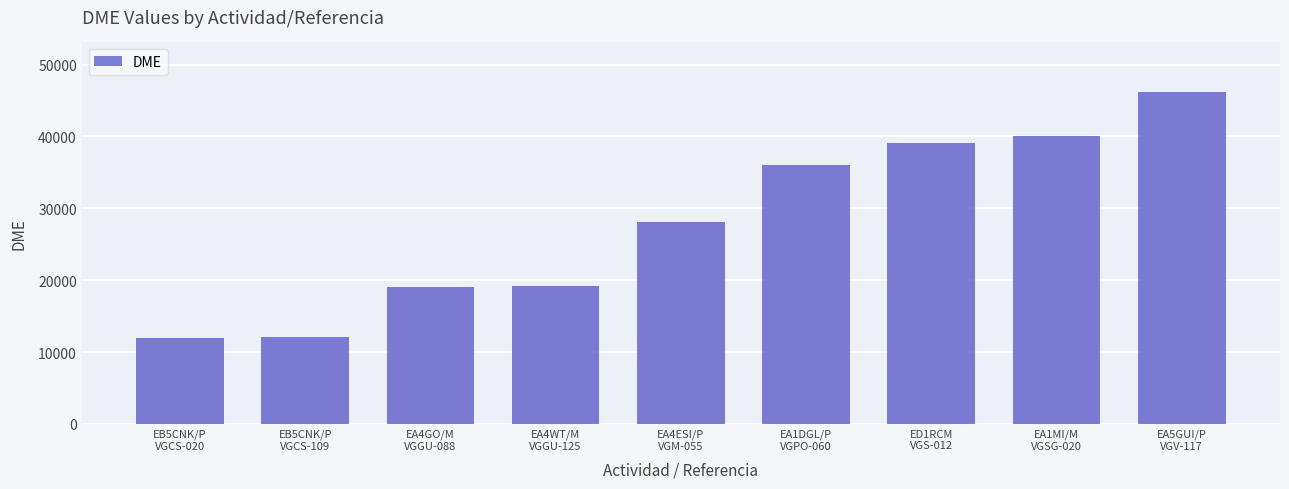

Which has a higher value, EA4WT/M
VGGU-125 or EA1MI/M
VGSG-020?

EA1MI/M
VGSG-020